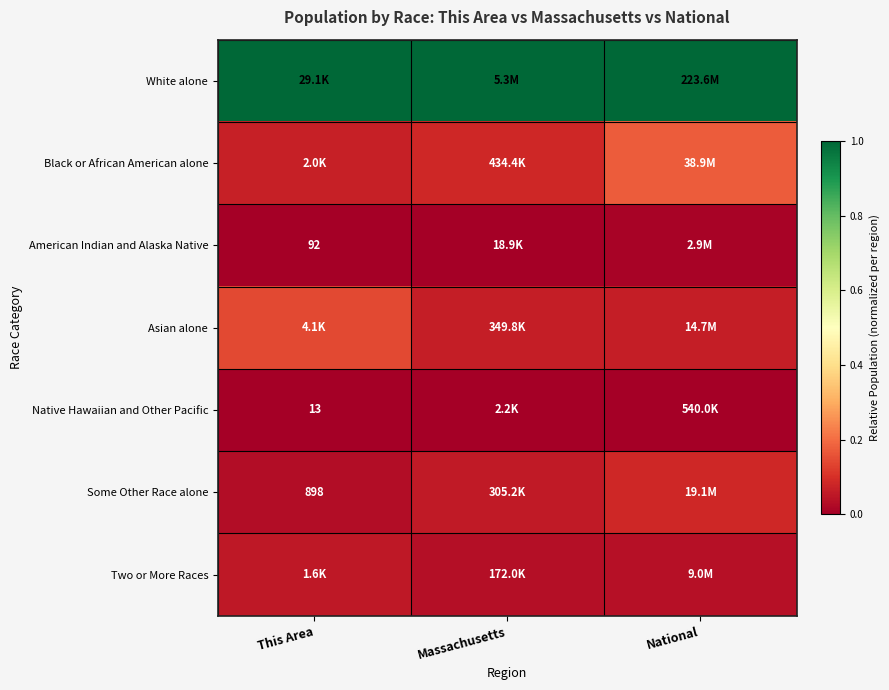

Is the value of American Indian and Alaska Native at This Area greater than the value of Black or African American alone at This Area?

No